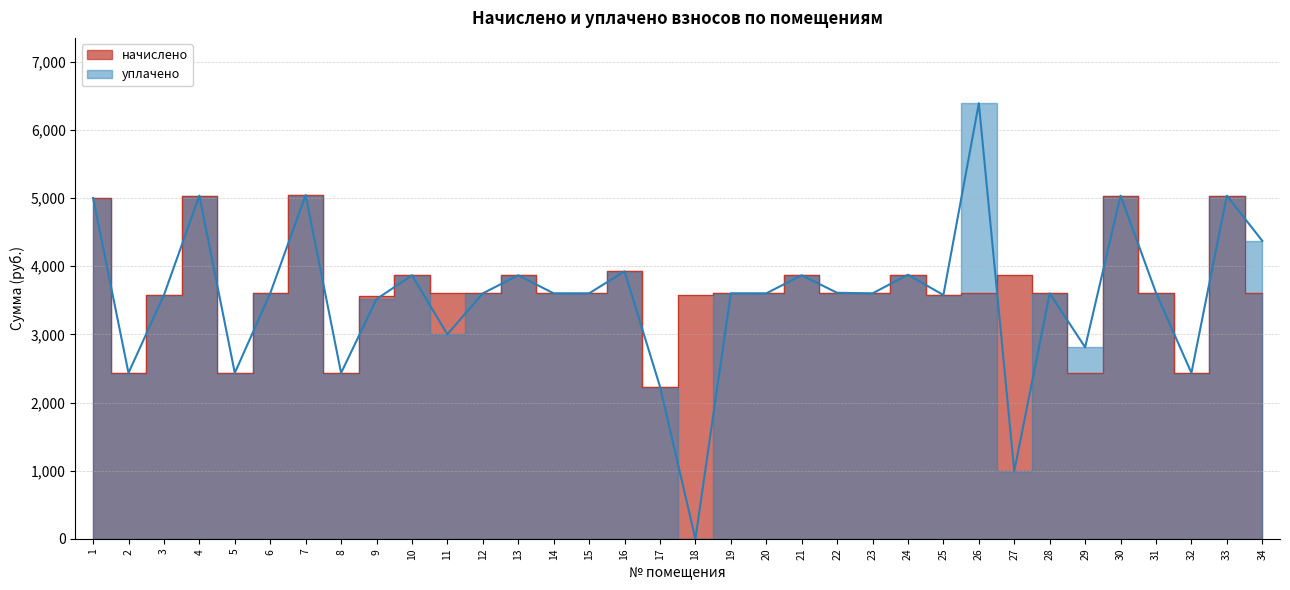

What is the maximum value shown in the chart?

6389.7